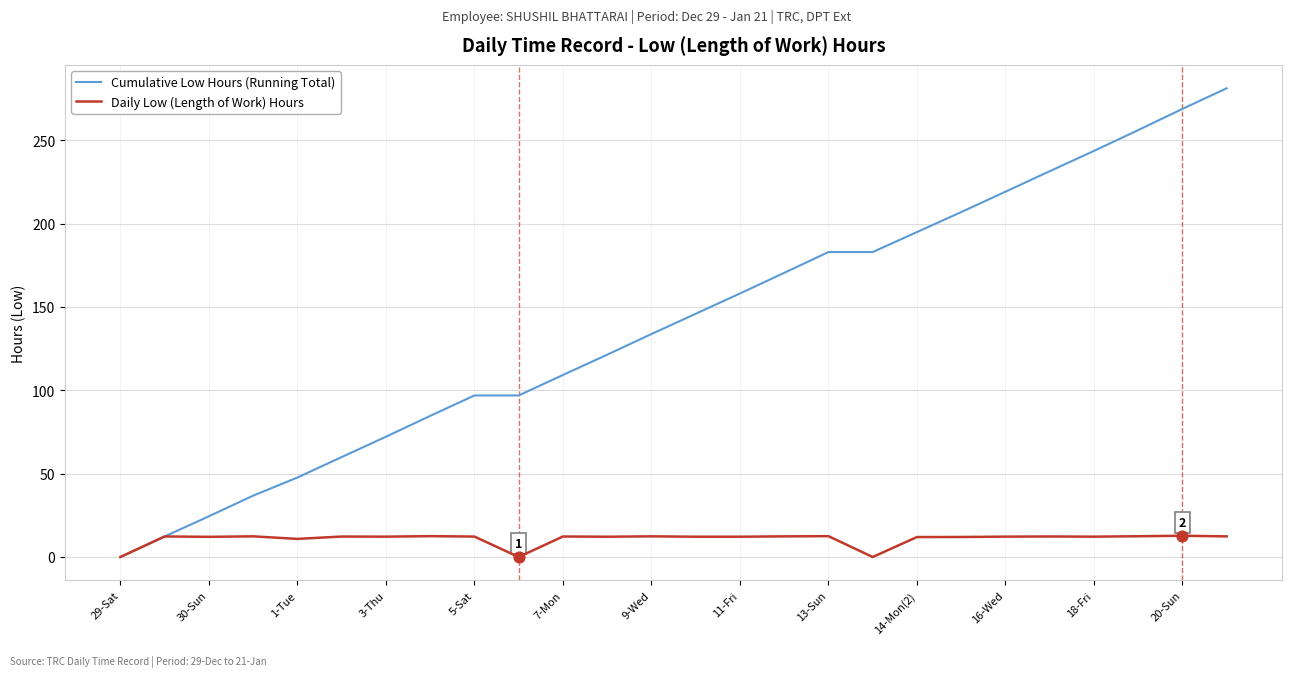

Which series has the widest spread of values?

Cumulative Low Hours (Running Total)